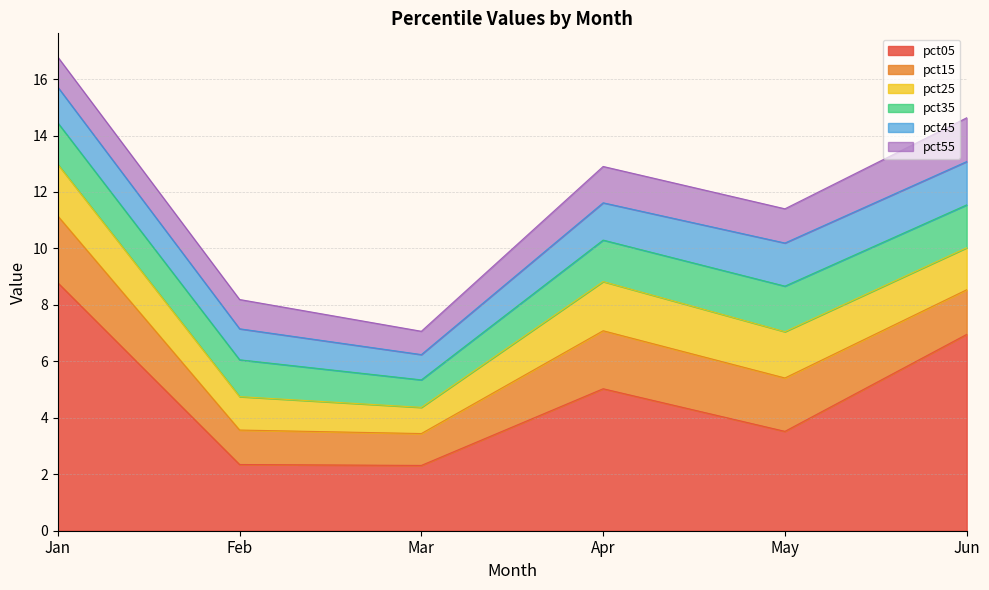

At which category is the sum across all series the highest?

Jan